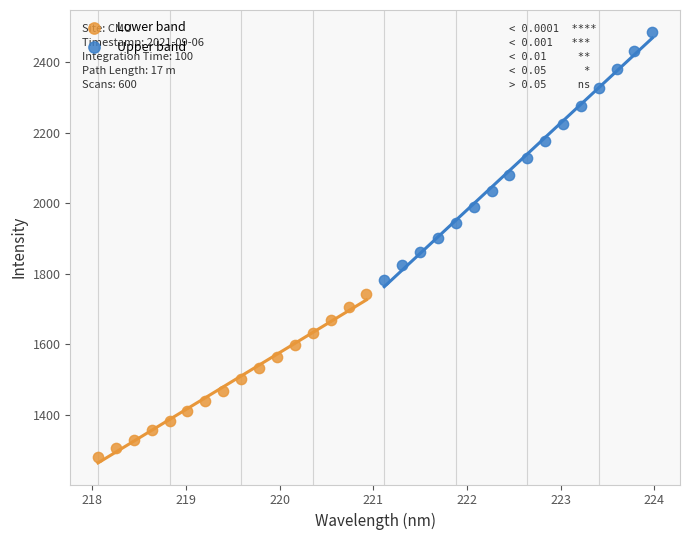

Which series reaches the maximum Y coordinate?

Upper band